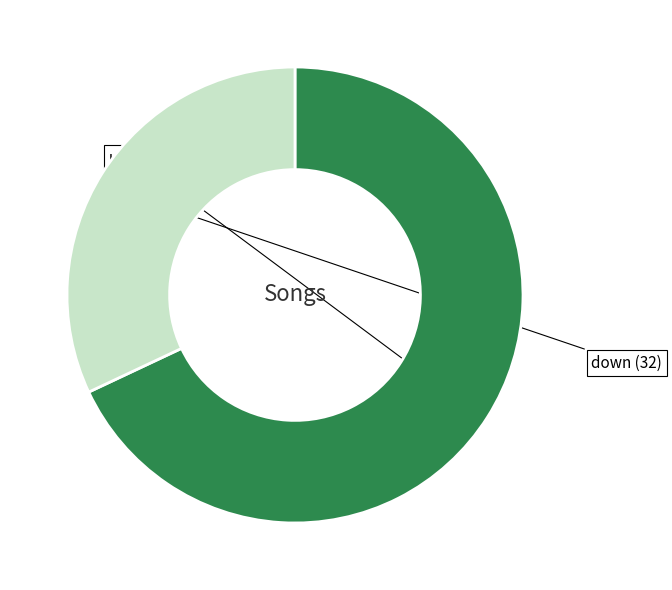

Does any single category account for the majority?

Yes